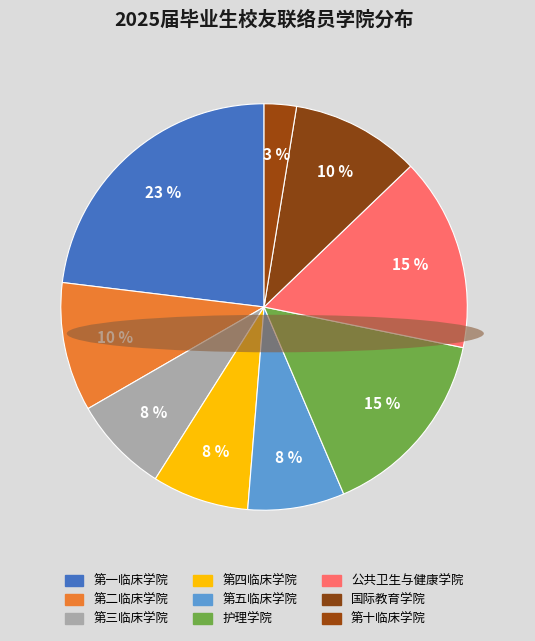

Which category has the biggest portion of the pie?

第一临床学院